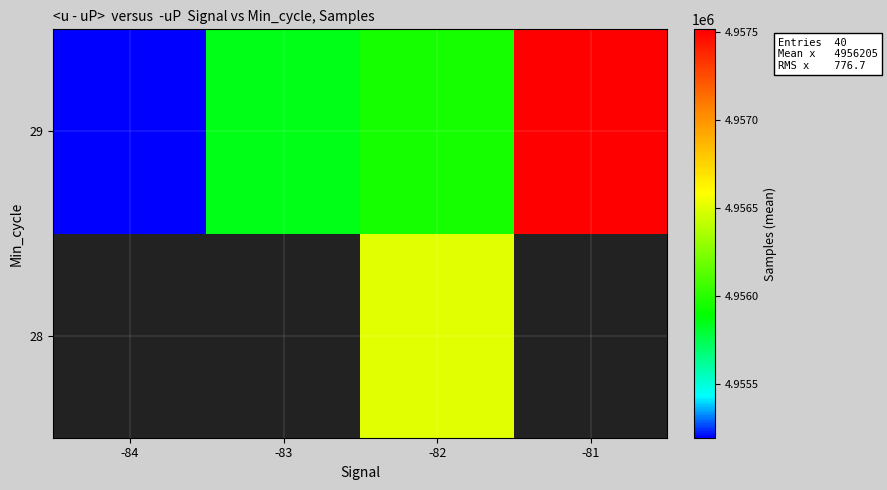

What is the smallest value displayed?

4955196.0